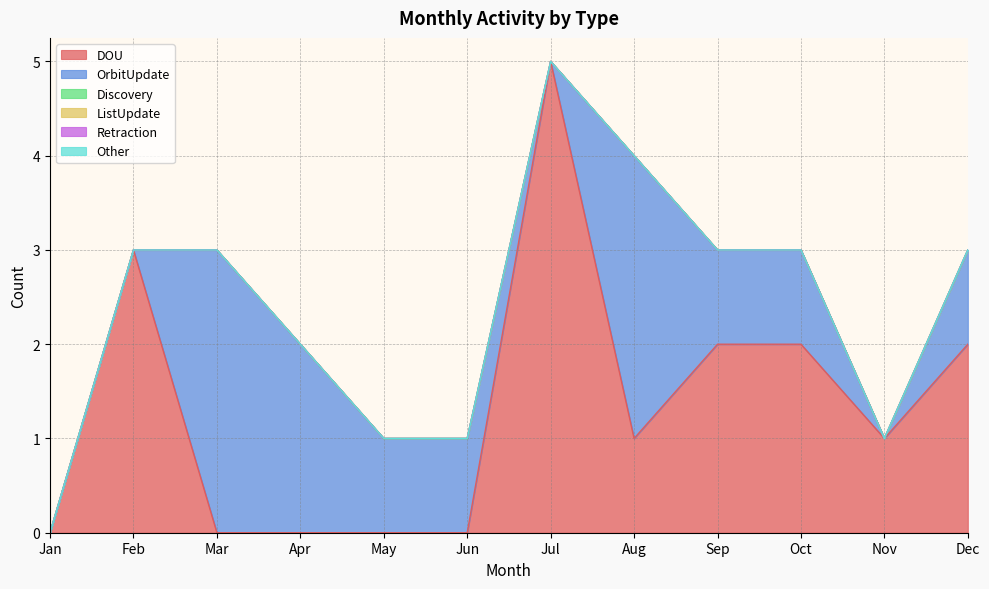

How many values in DOU are above zero?

7